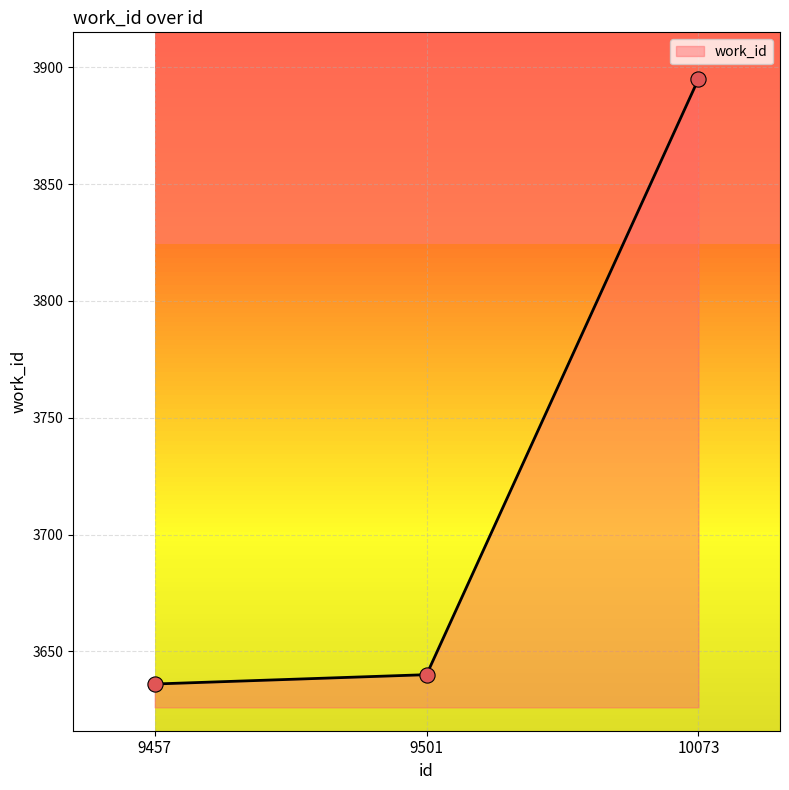

Which has a higher value, 9501 or 10073?

10073